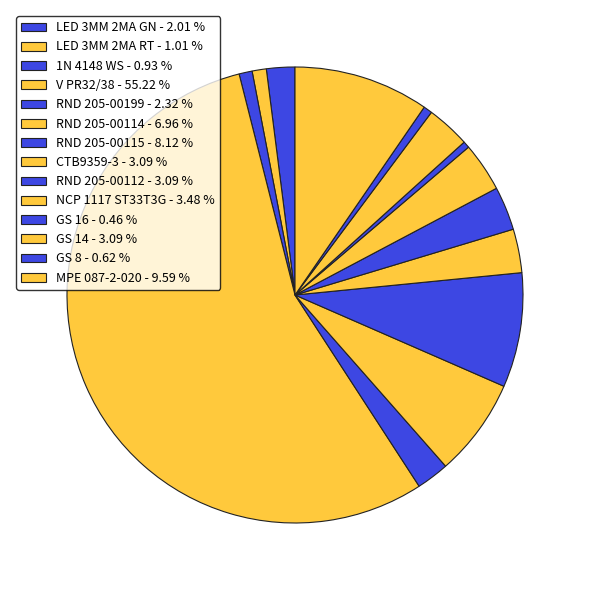

What is the smallest slice in the pie chart?

GS 16